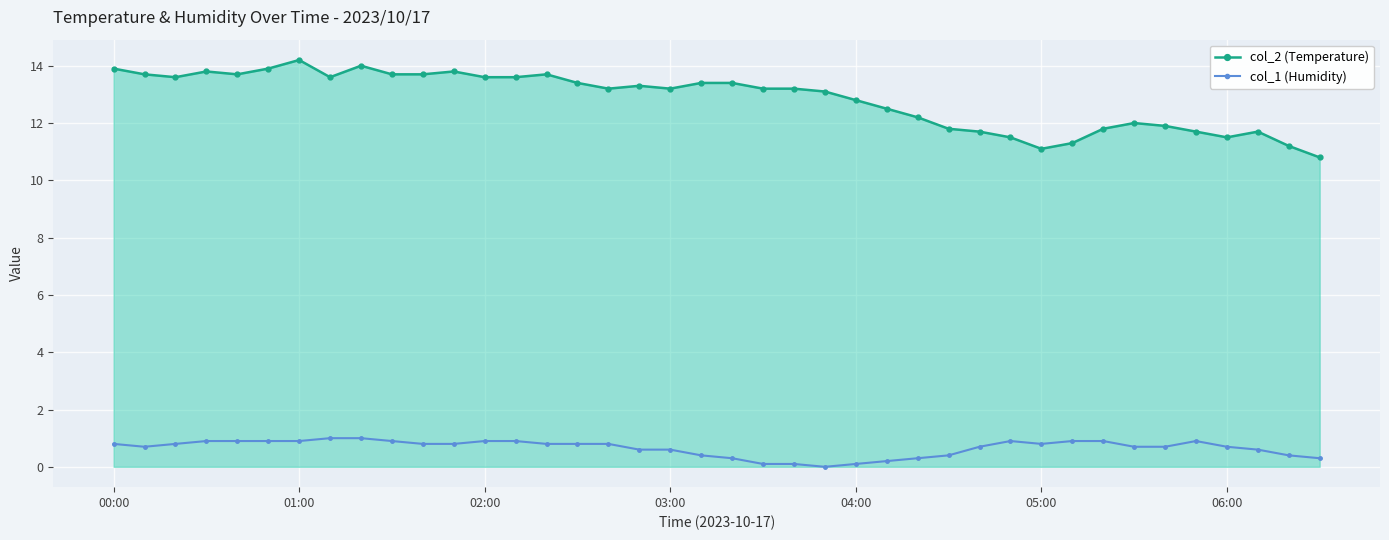

True or false: col_1 (Humidity) and col_2 (Temperature) cross at least once.

False